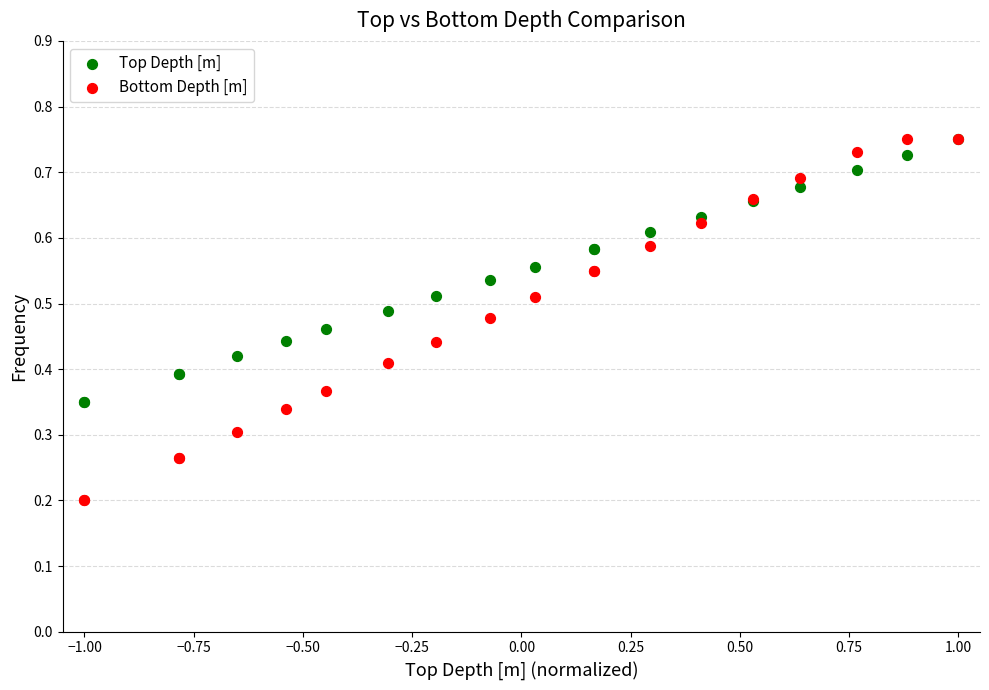

Which series contains the lowest Y value?

Bottom Depth [m]